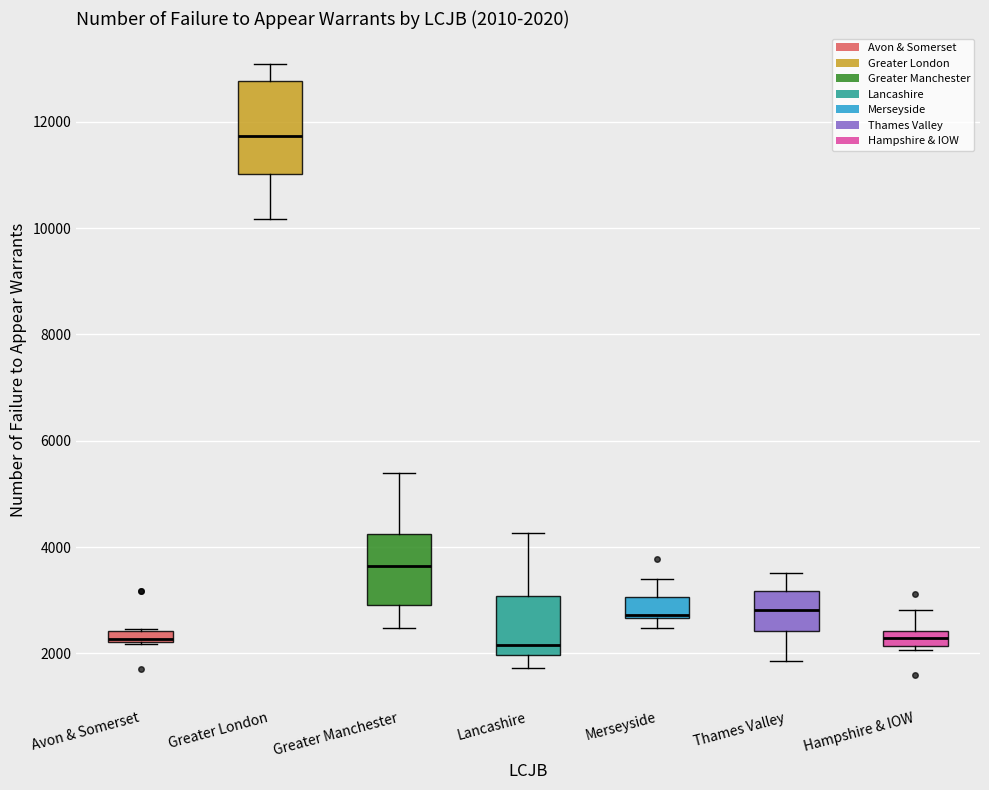

Which box is the tallest, from its lower edge to its upper edge?

Greater London